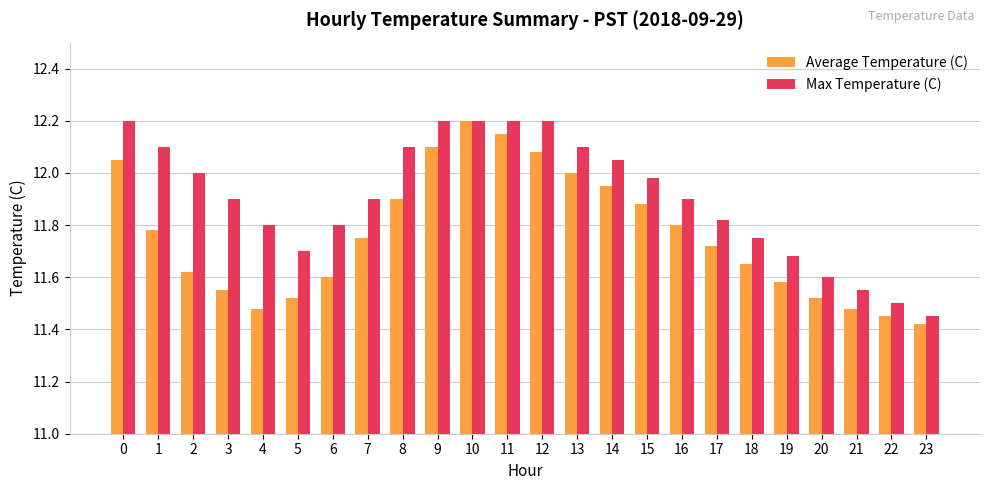

At which category is the sum across all series the highest?

10